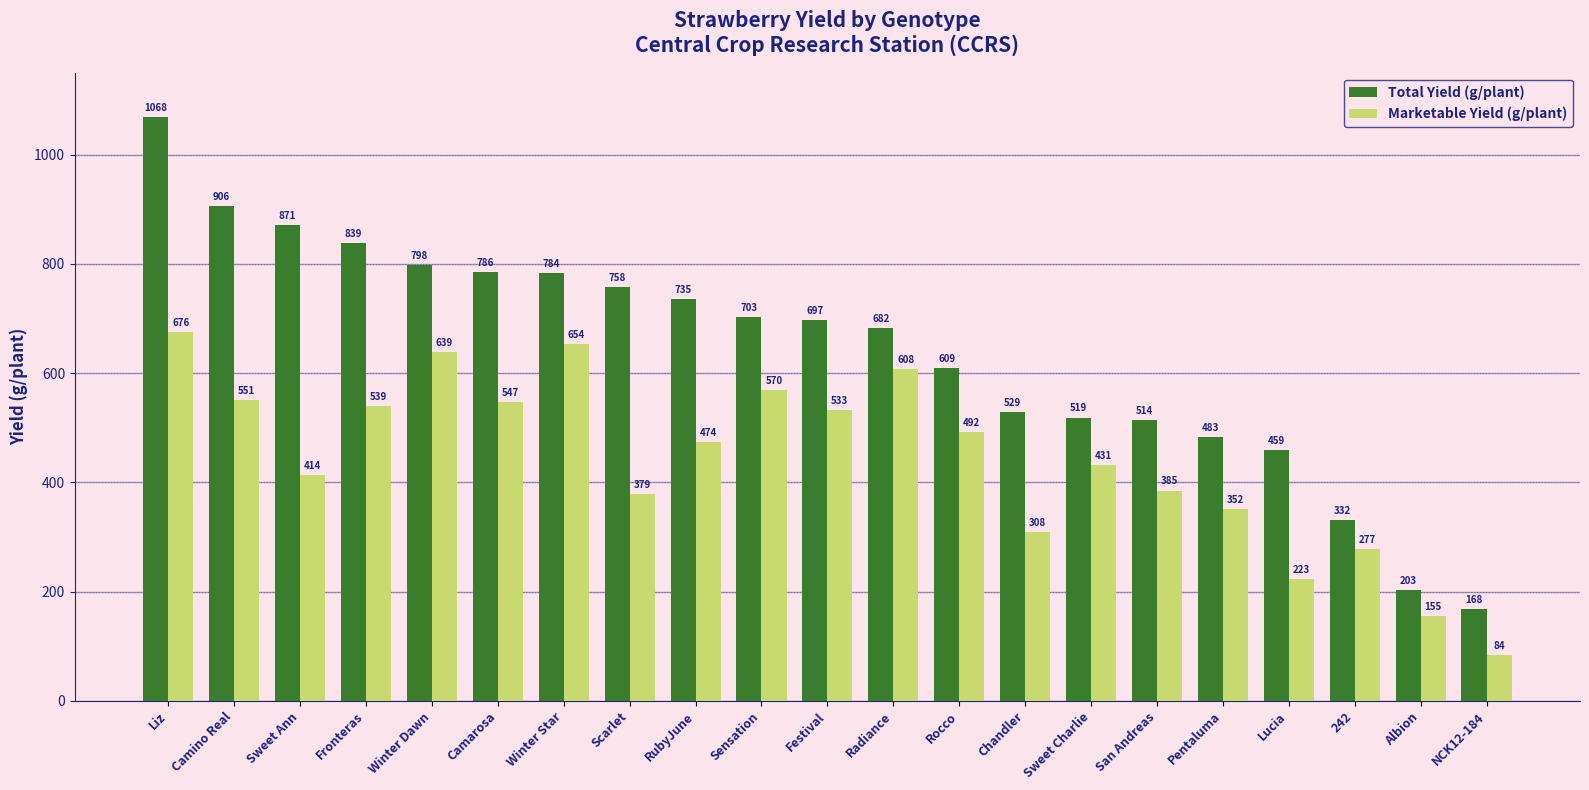

What is the lowest value of the Marketable Yield (g/plant) series?

83.8